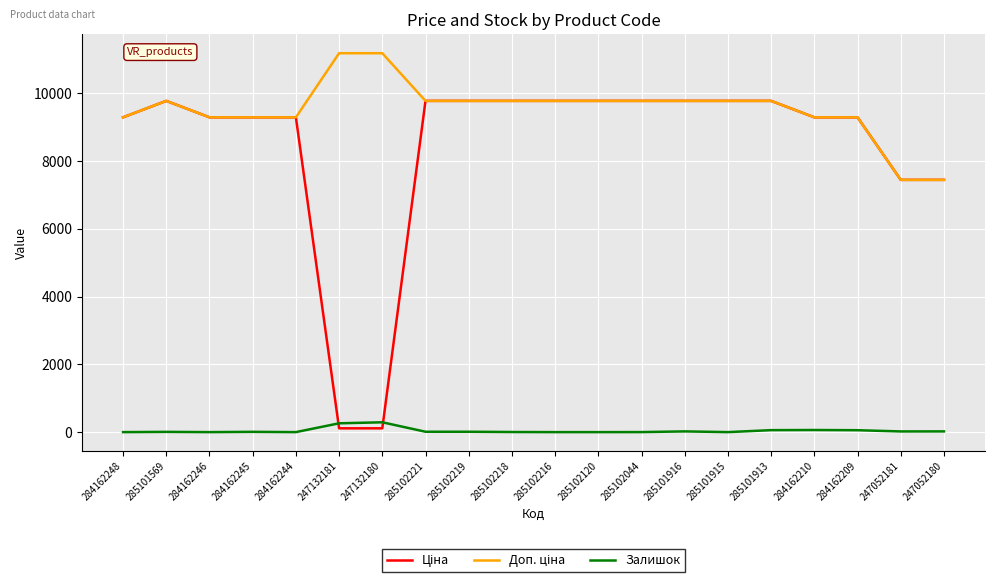

What is the difference between the Залишок values at 247132181 and 284162248?

260.0